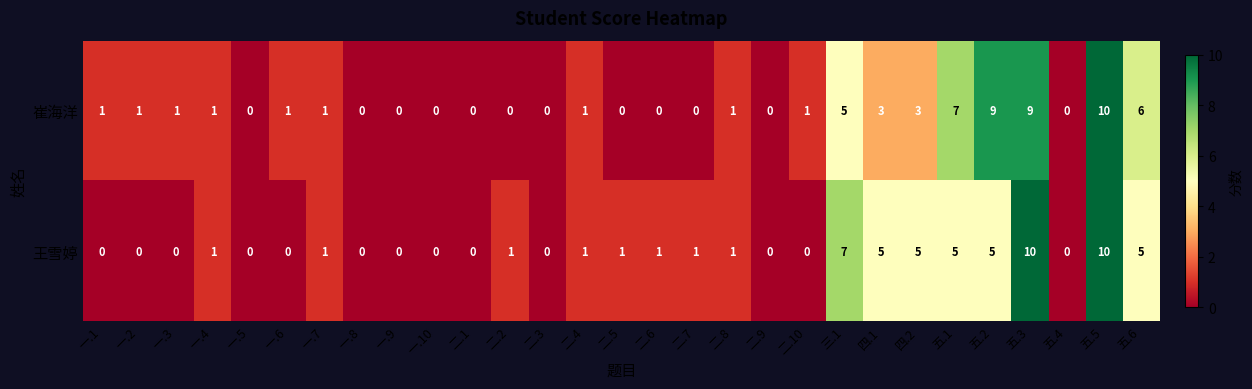

Which series has the largest total across all categories?

崔海洋